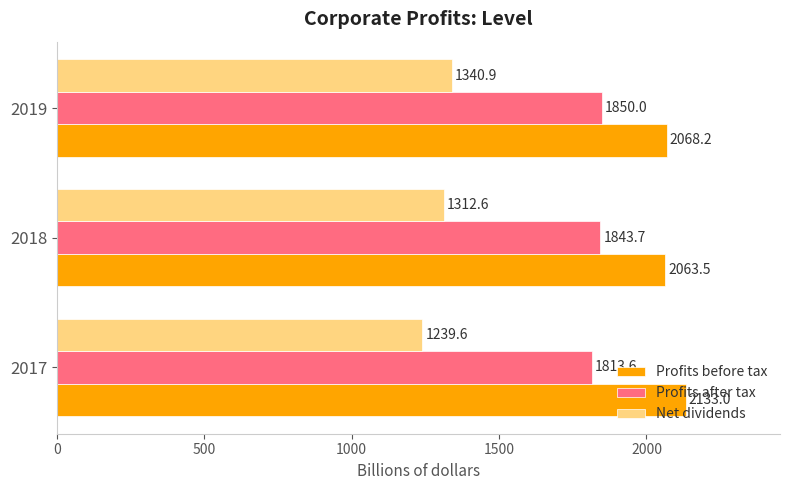

Where is Net dividends nearest to the value 1290?

2018